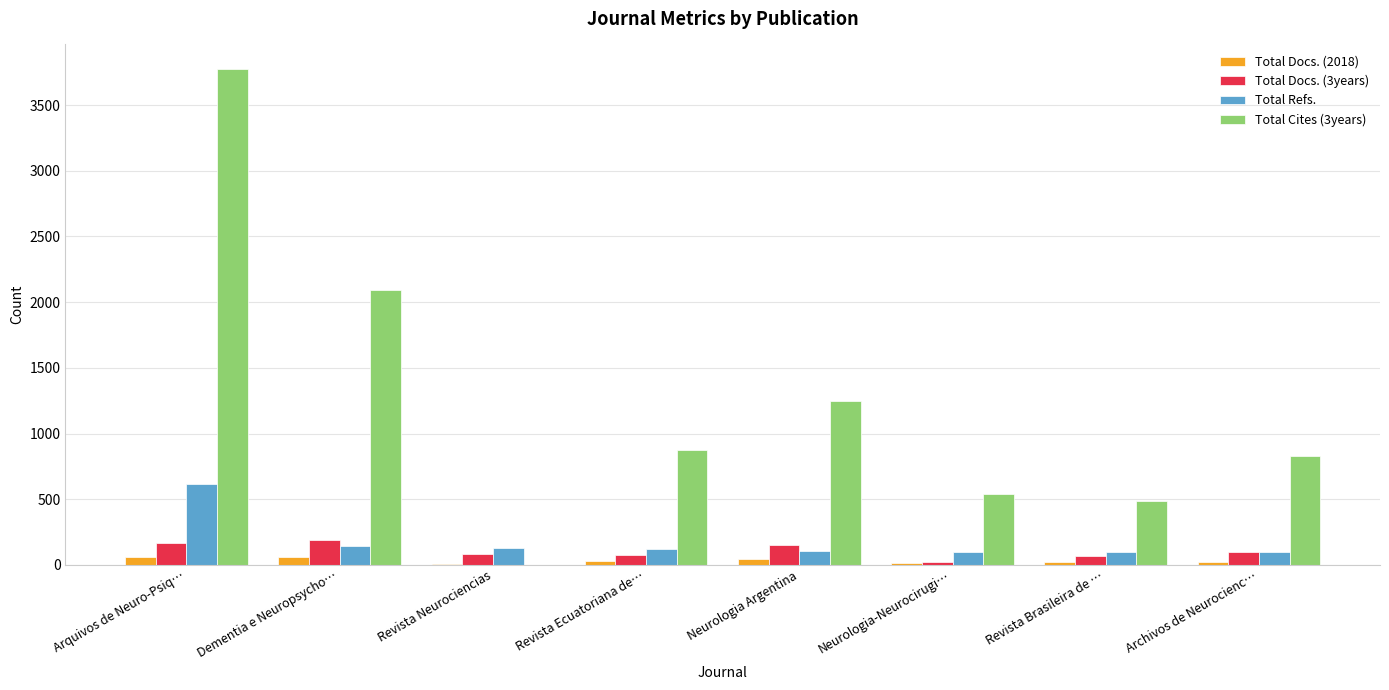

Which category has the highest value across all series?

Arquivos de Neuro-Psiq…